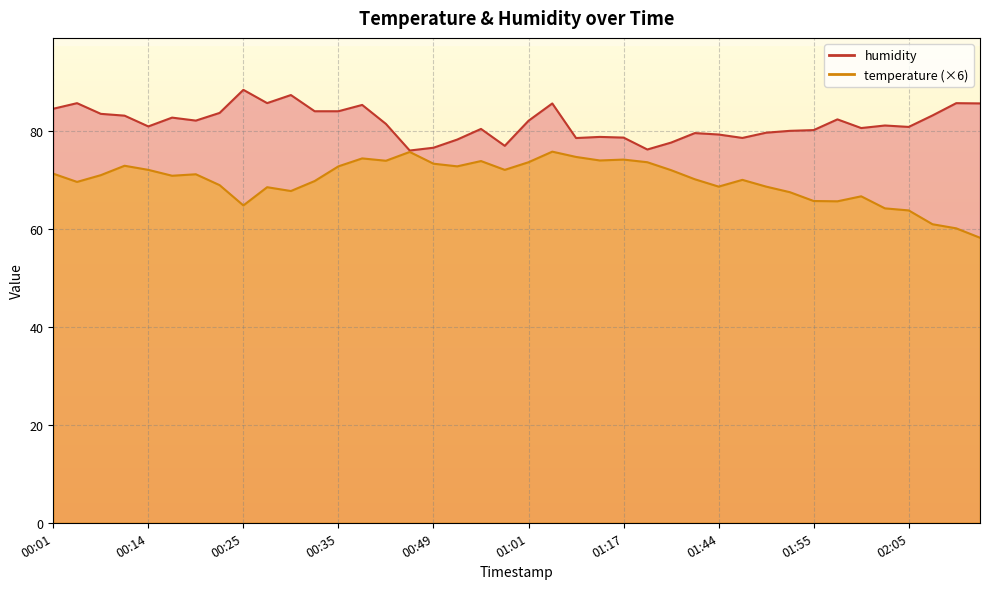

Does the chart display data point markers on the line(s)?

No